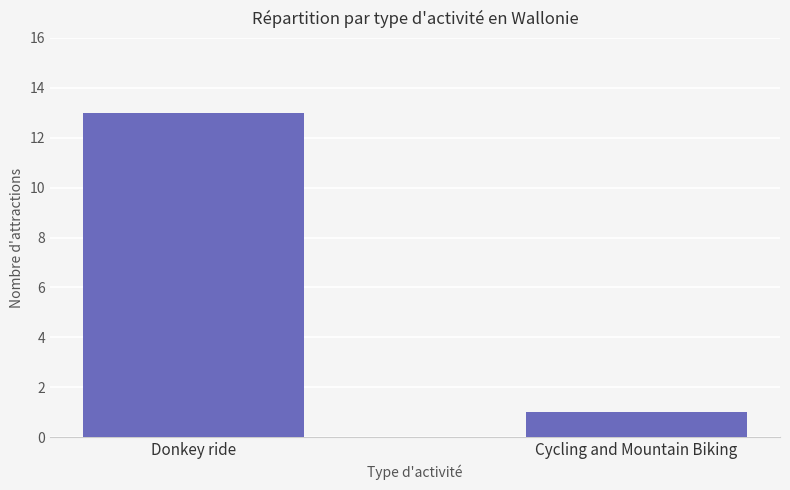

Does the chart contain stacked bars?

No